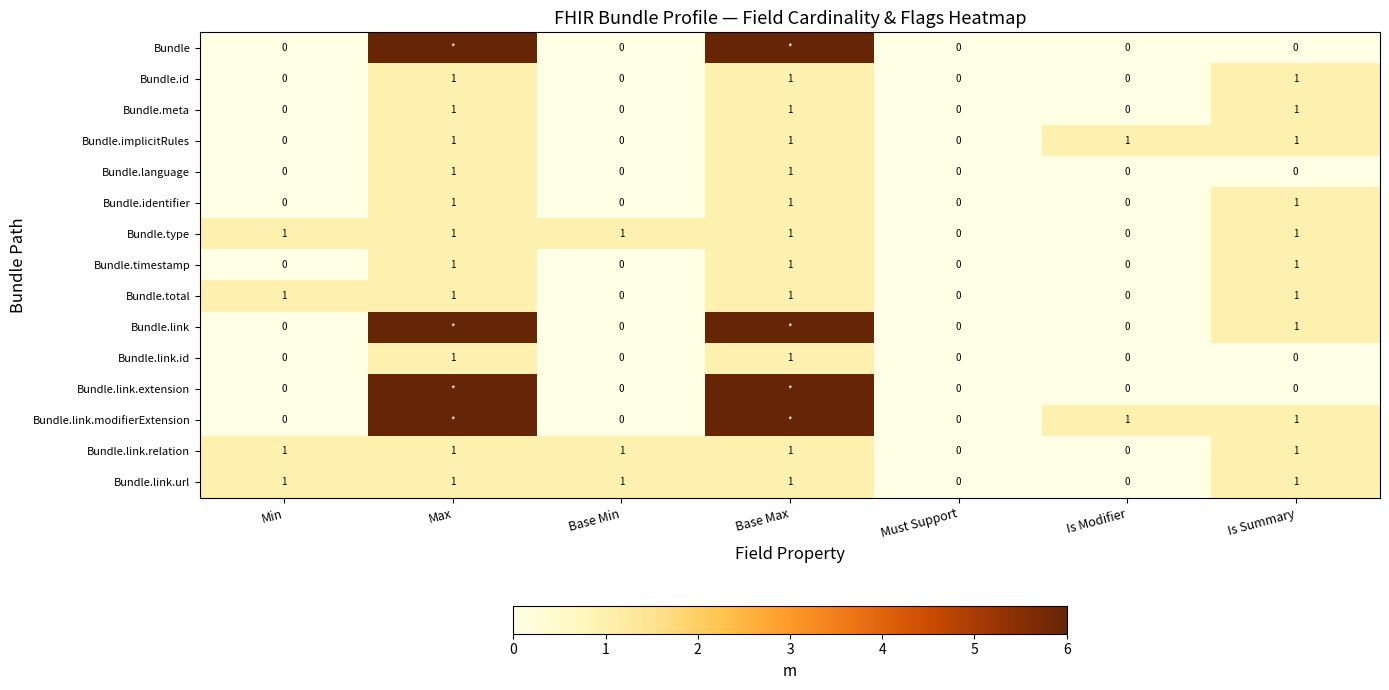

What is the total value across all series at Min?

4